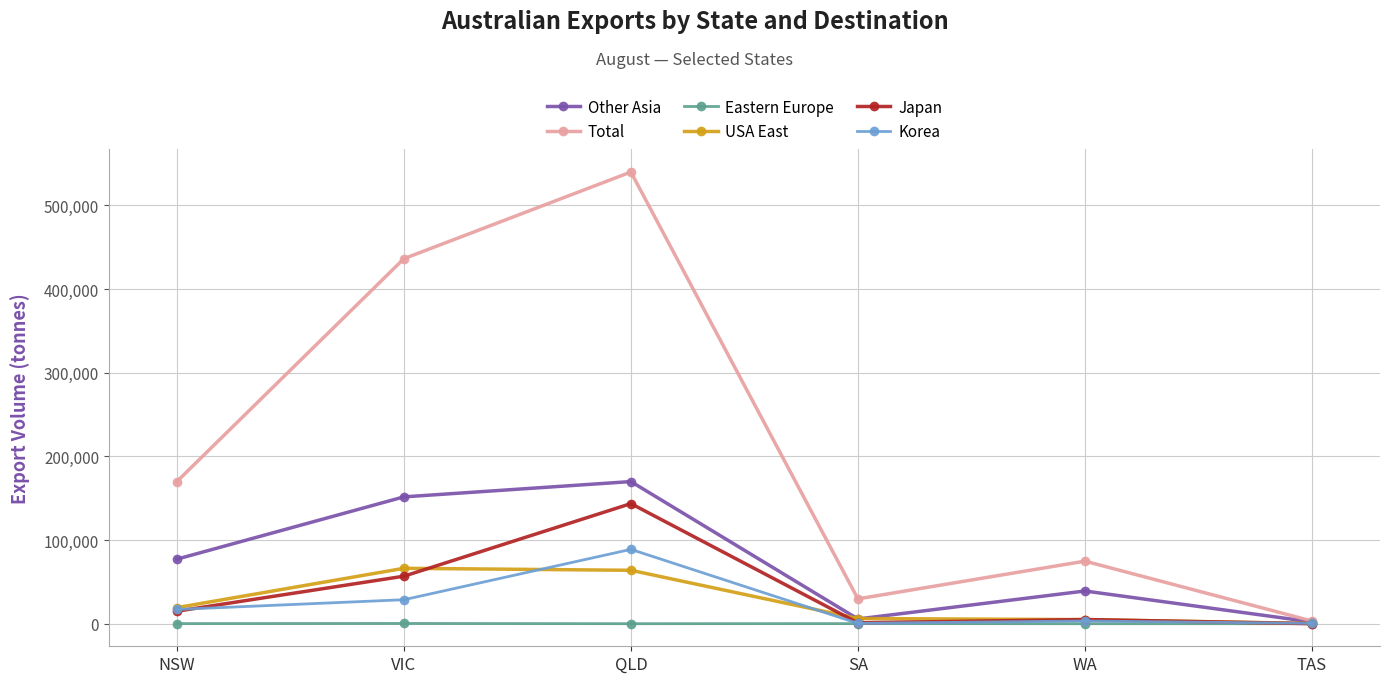

Which category has the highest value across all series?

QLD